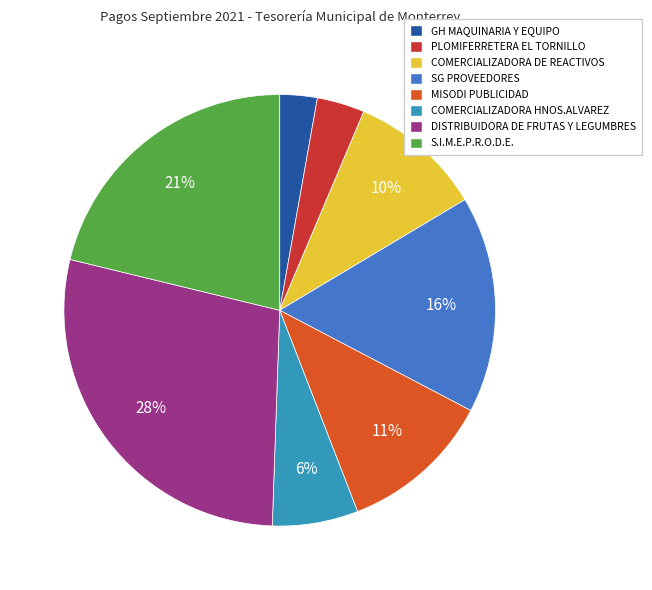

Which category has the smallest portion of the pie?

GH MAQUINARIA Y EQUIPO